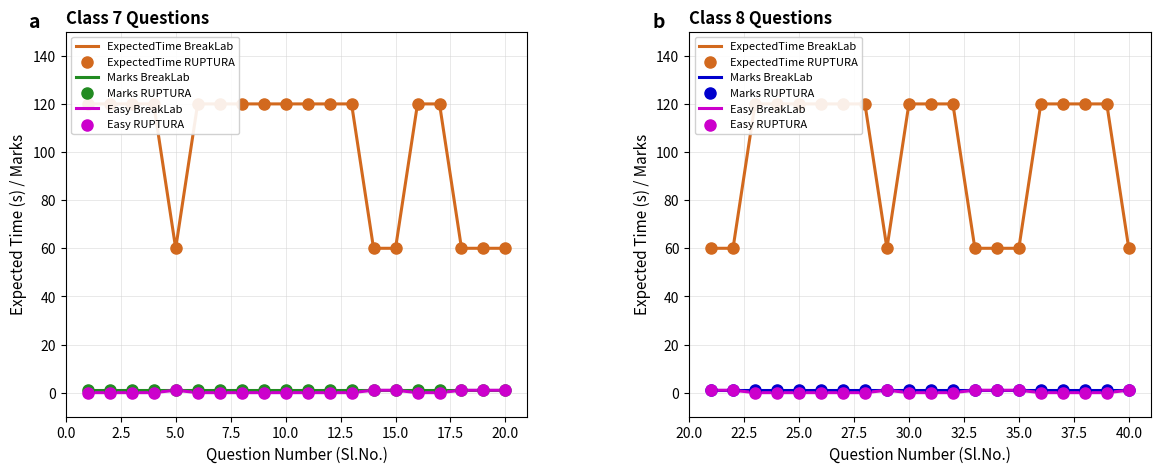

Which series has the largest Y range (max minus min)?

ExpectedTime BreakLab